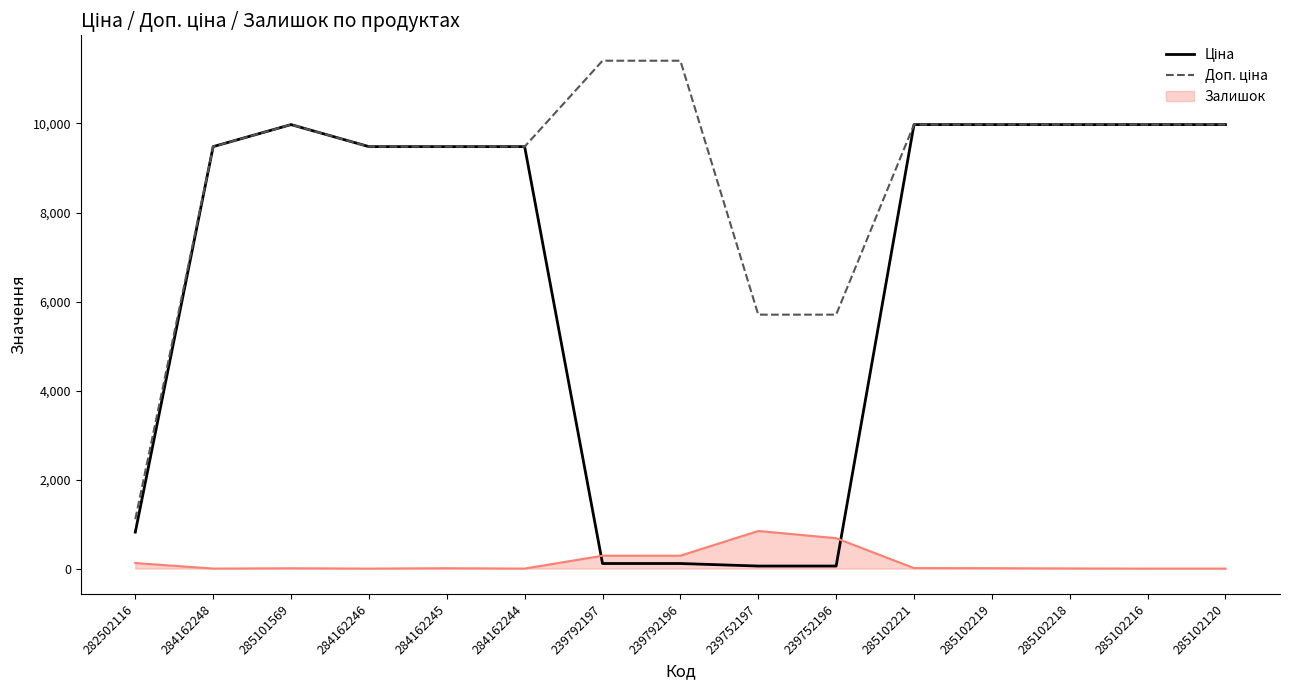

What is the total value across all series at 285102216?

19950.0